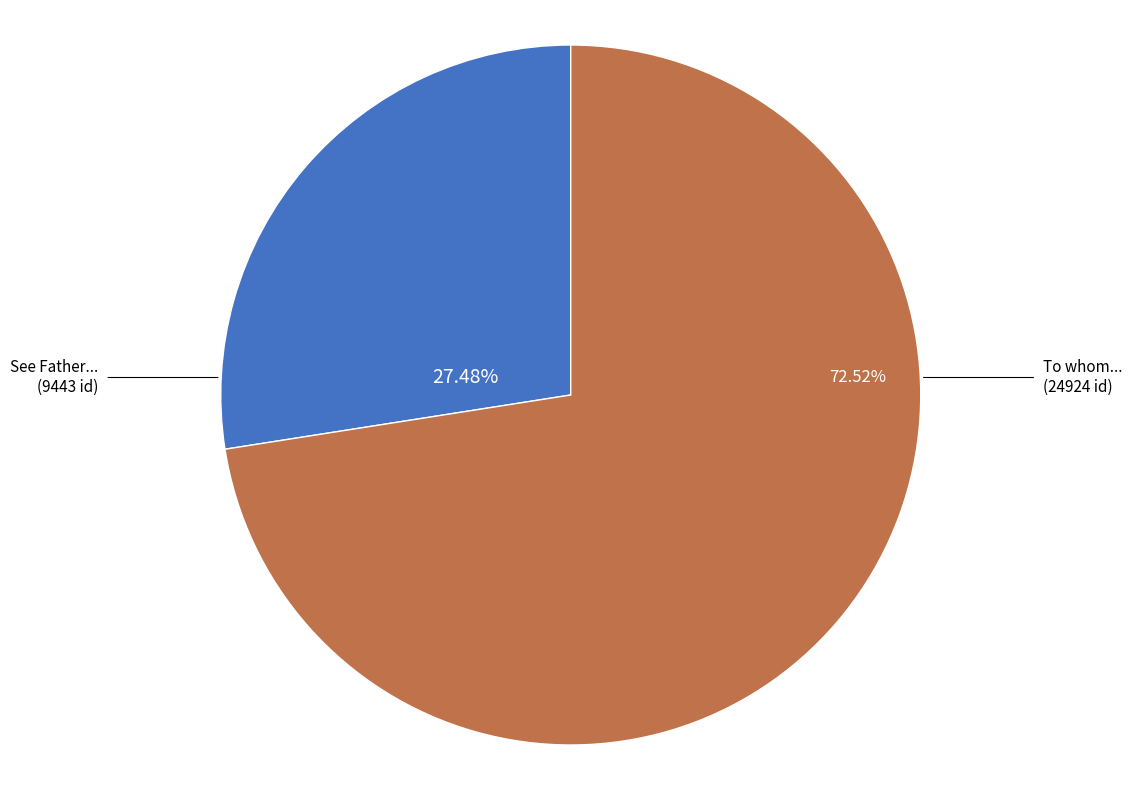

Is there a majority slice in this chart?

Yes